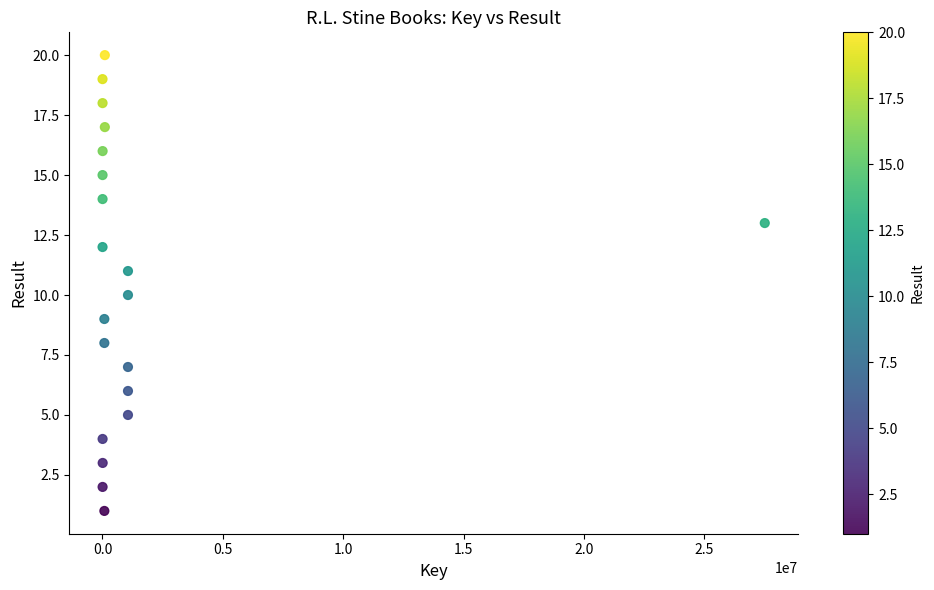

What is the range of X values (max minus min)?

27506587